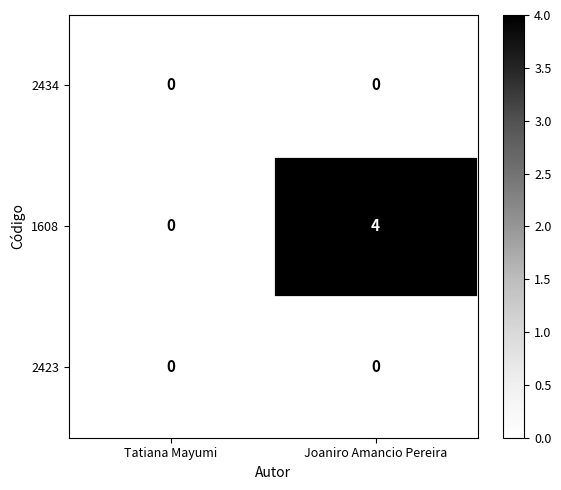

At which label does 1608 reach its minimum?

Tatiana Mayumi